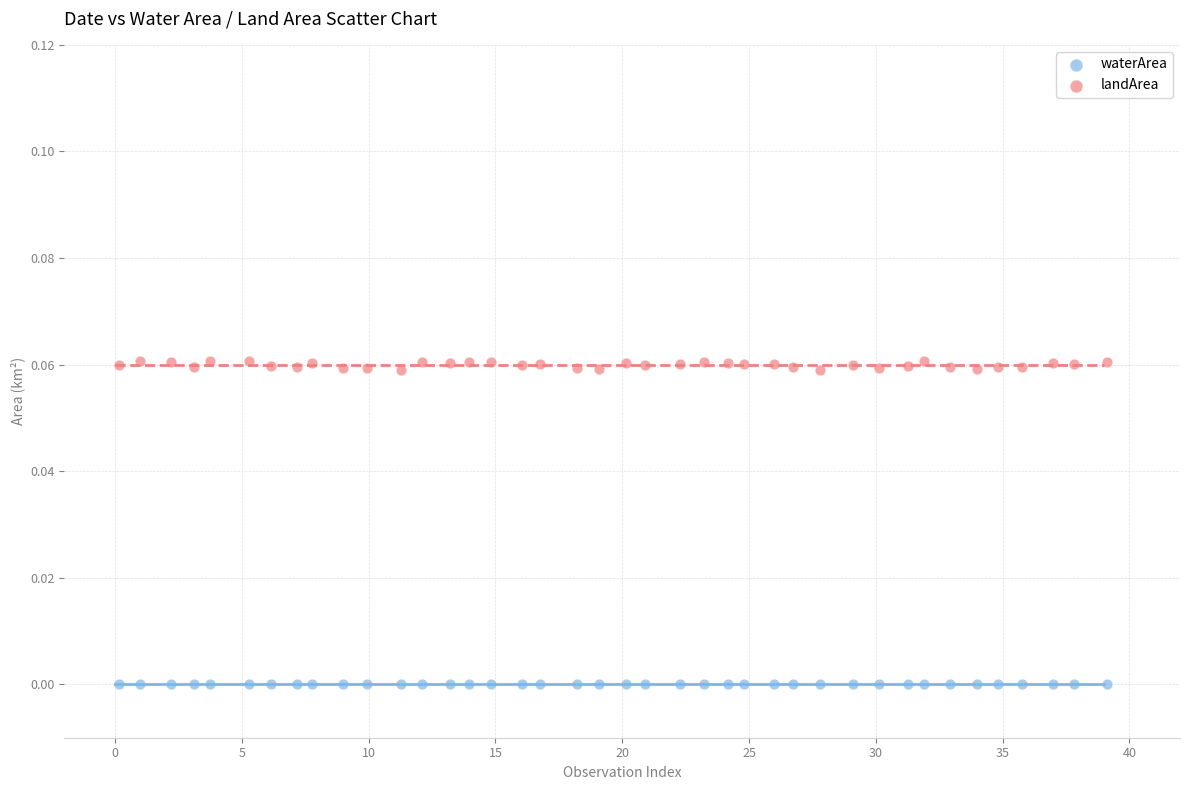

Which series reaches the minimum Y coordinate?

waterArea